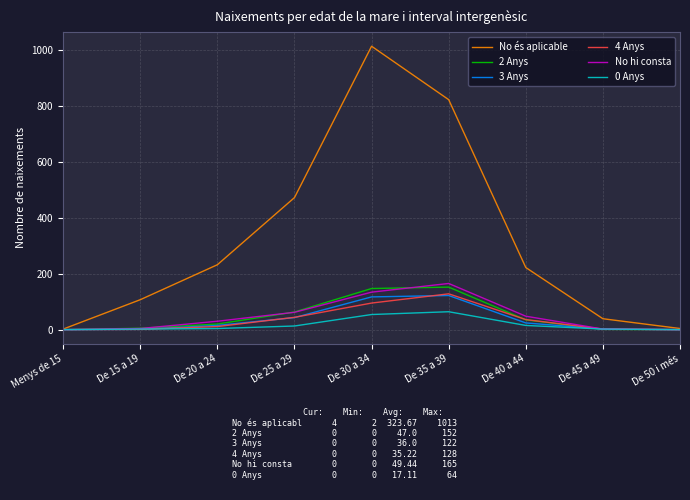

Is it true that 4 Anys equals 2 at De 45 a 49?

True